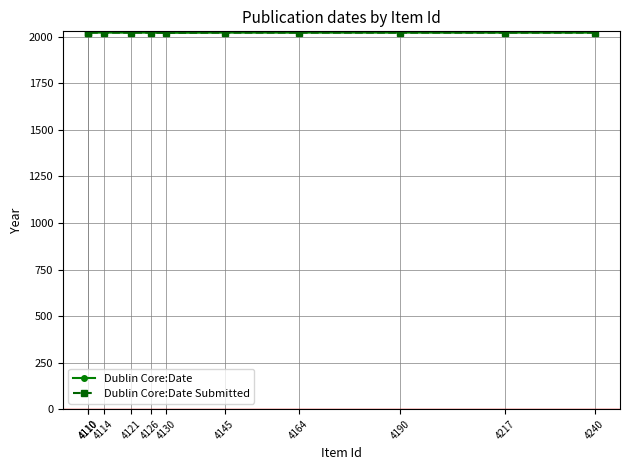

True or false: Dublin Core:Date Submitted and Dublin Core:Date intersect in this chart.

False